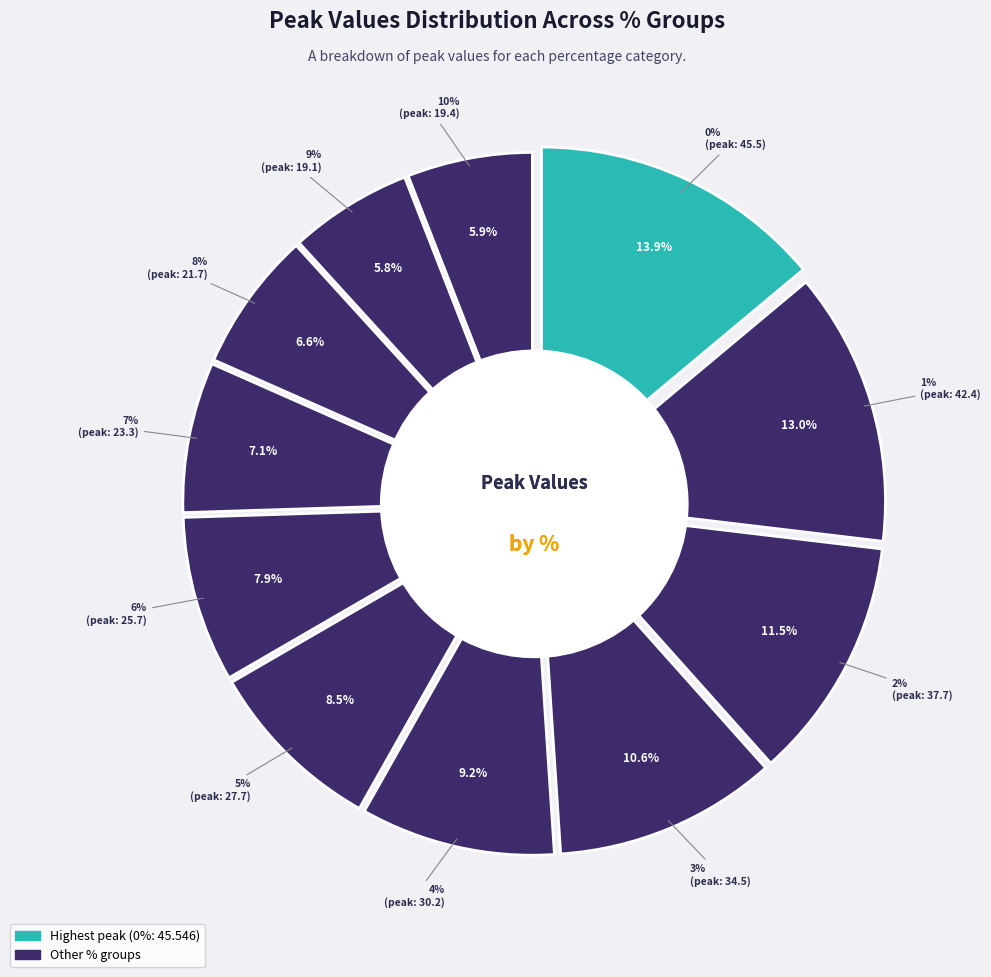

What percentage is NOT represented by 2%?

88.5%